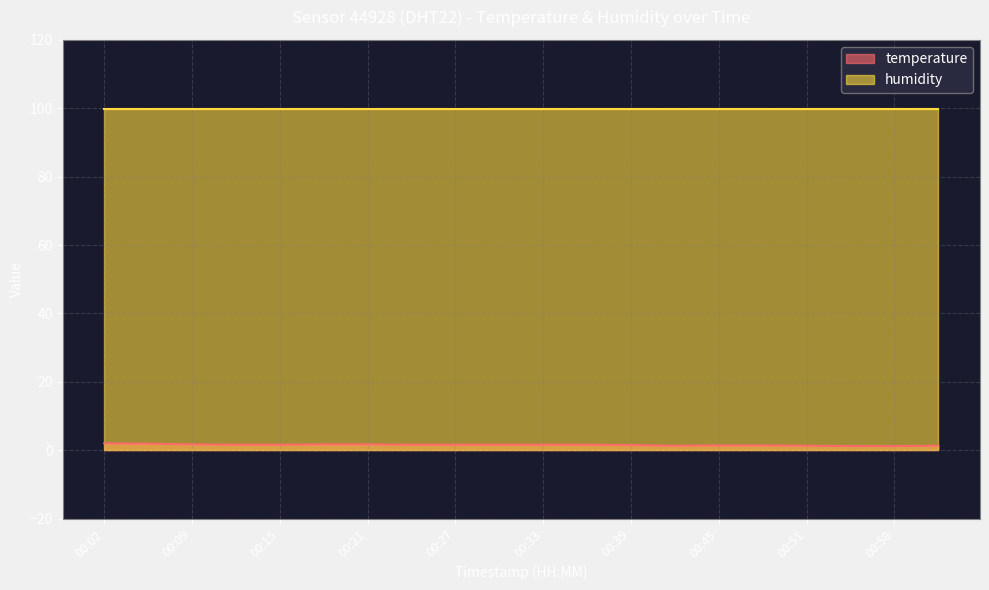

What is the minimum value shown in the chart?

1.2